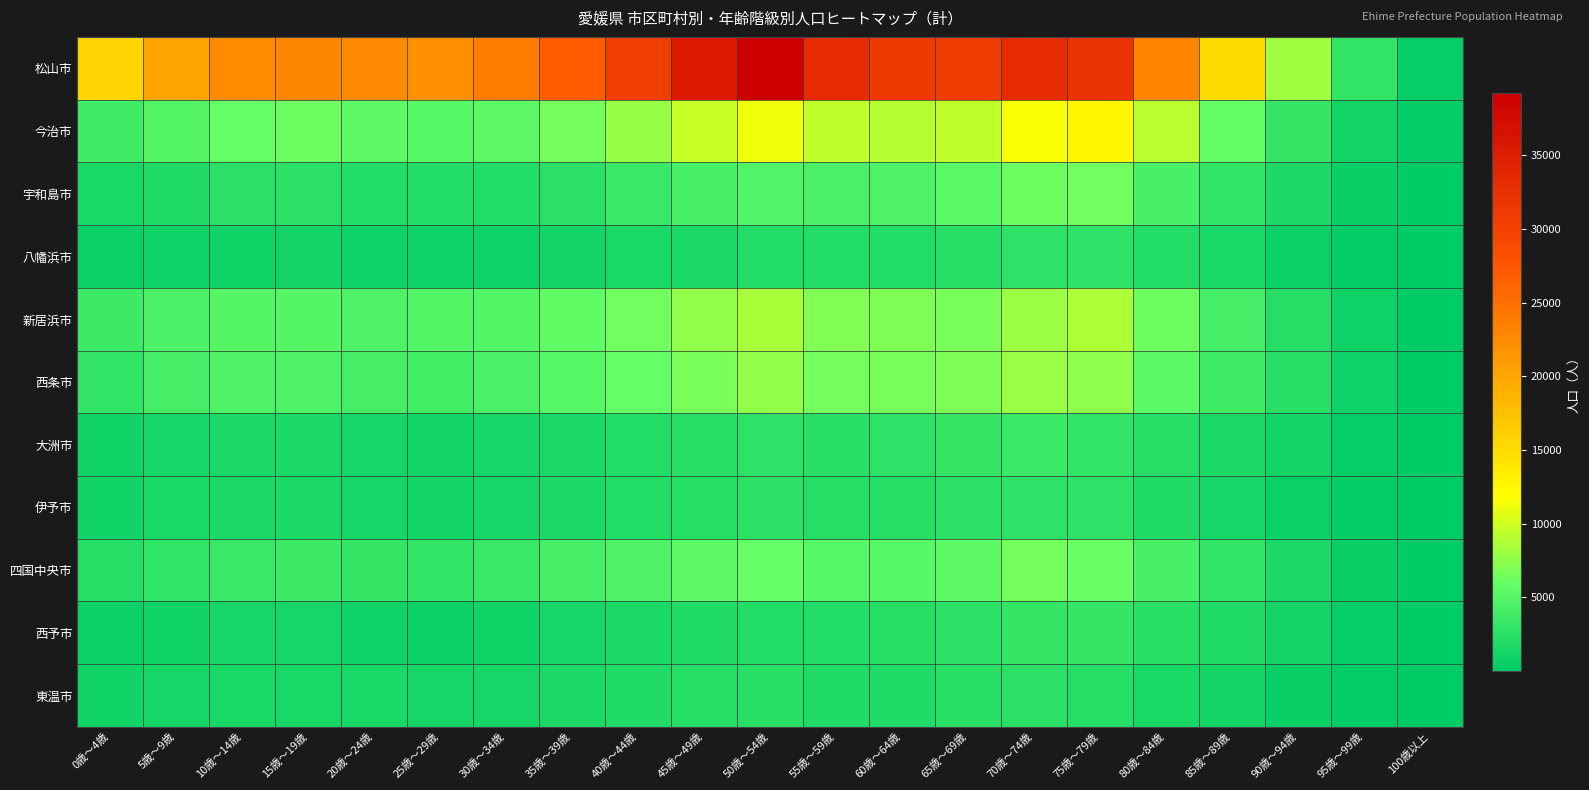

What is the total value across all series at 60歳～64歳?

74707